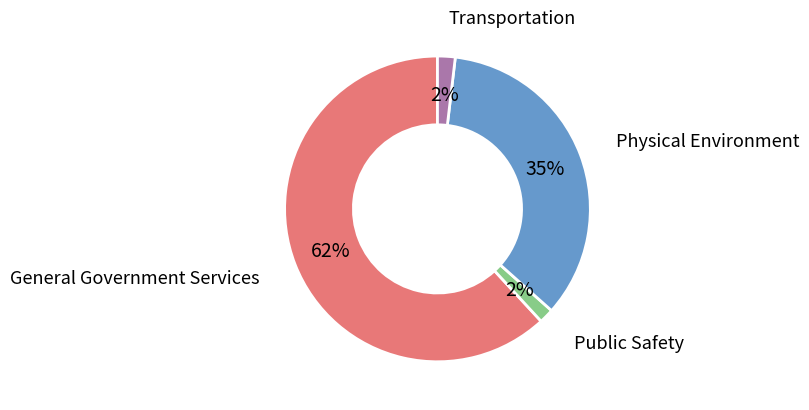

Which slice is the largest?

General Government Services